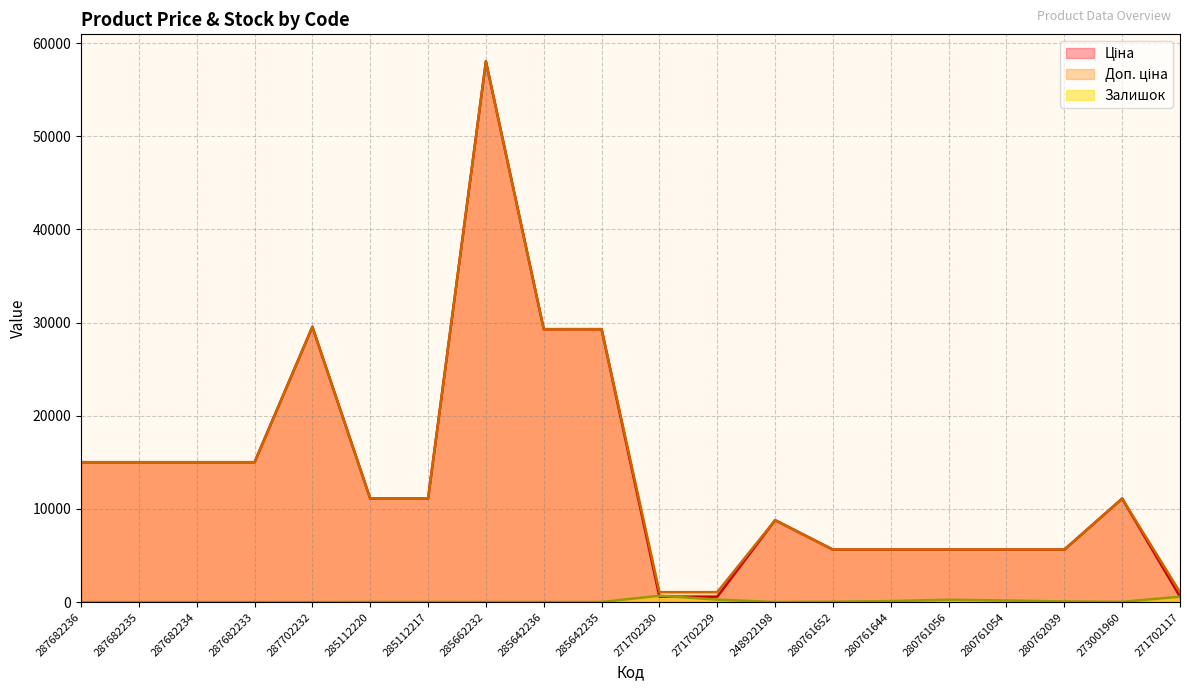

Between 287682236 and 280761054, which series saw the biggest shift?

Ціна